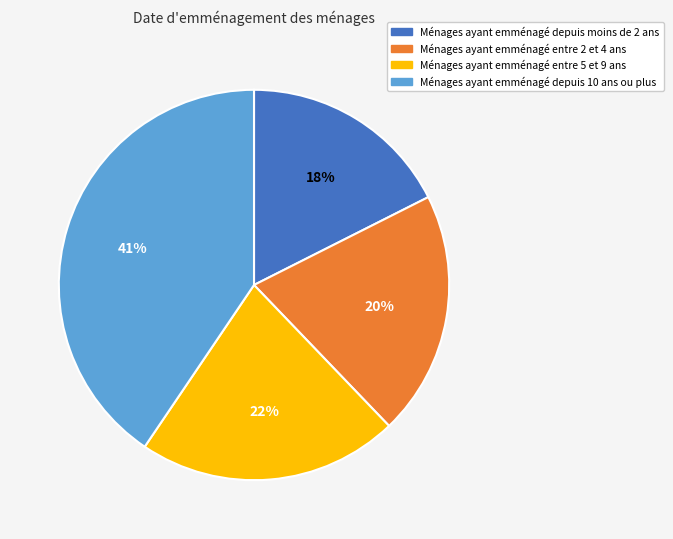

How many segments does this pie chart have?

4